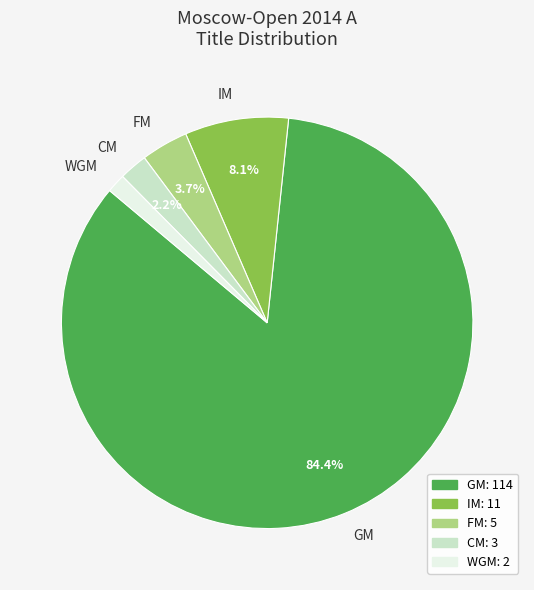

To the nearest percent, what portion does GM represent?

84%